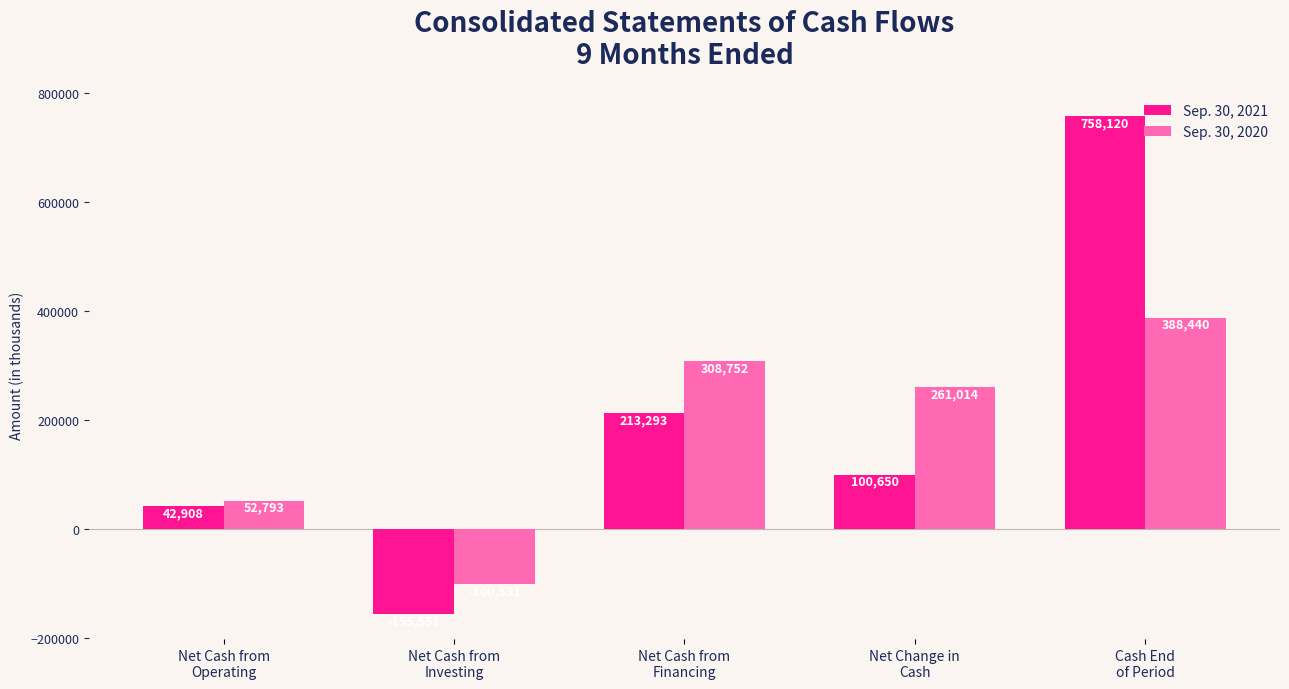

Which series changed the most between Net Cash from
Financing and Cash End
of Period?

Sep. 30, 2021